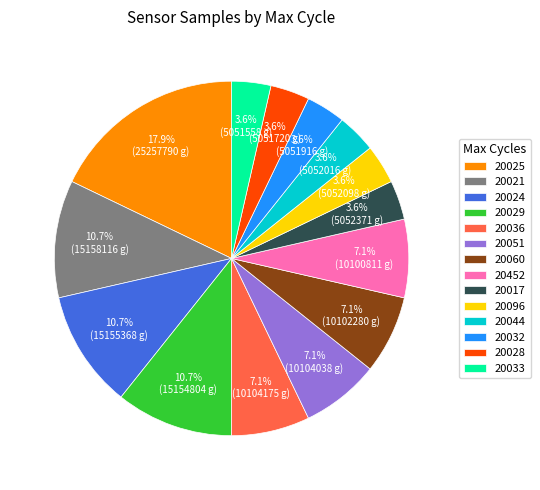

What percentage is NOT represented by 20033?

96.4%